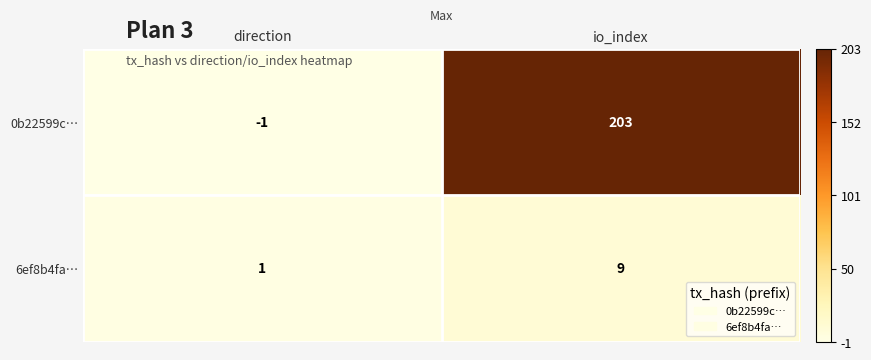

At io_index, list the series in order from largest to smallest.

0b22599c…, 6ef8b4fa…